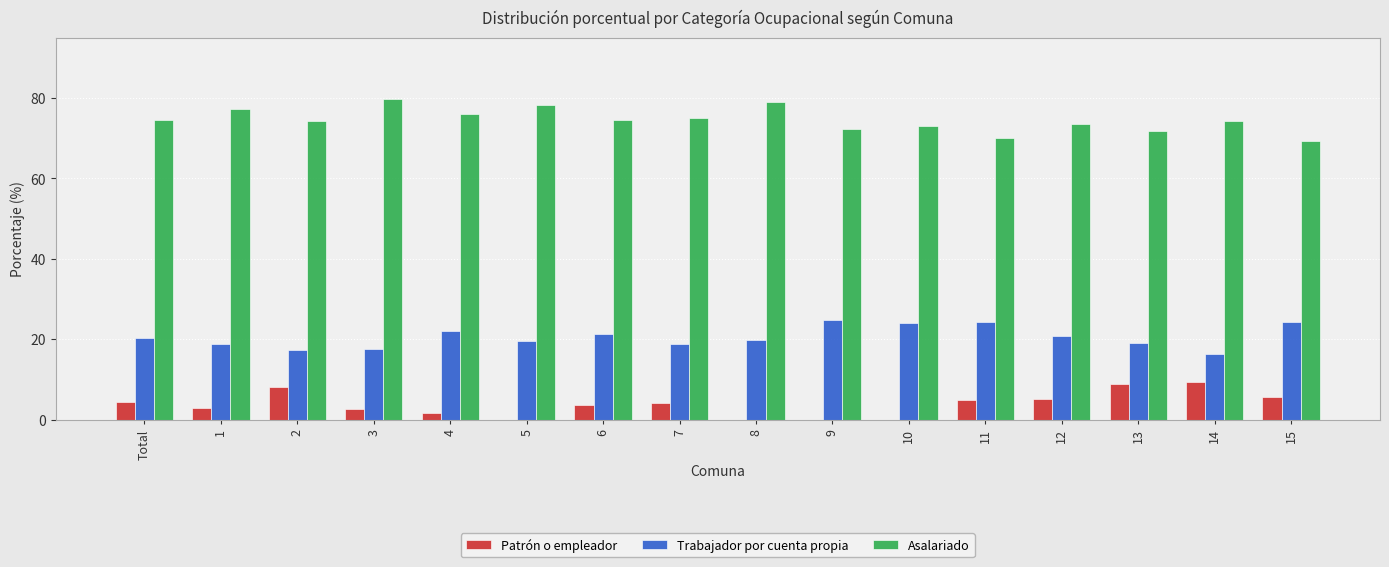

What is the sum of all Patrón o empleador values?

61.6